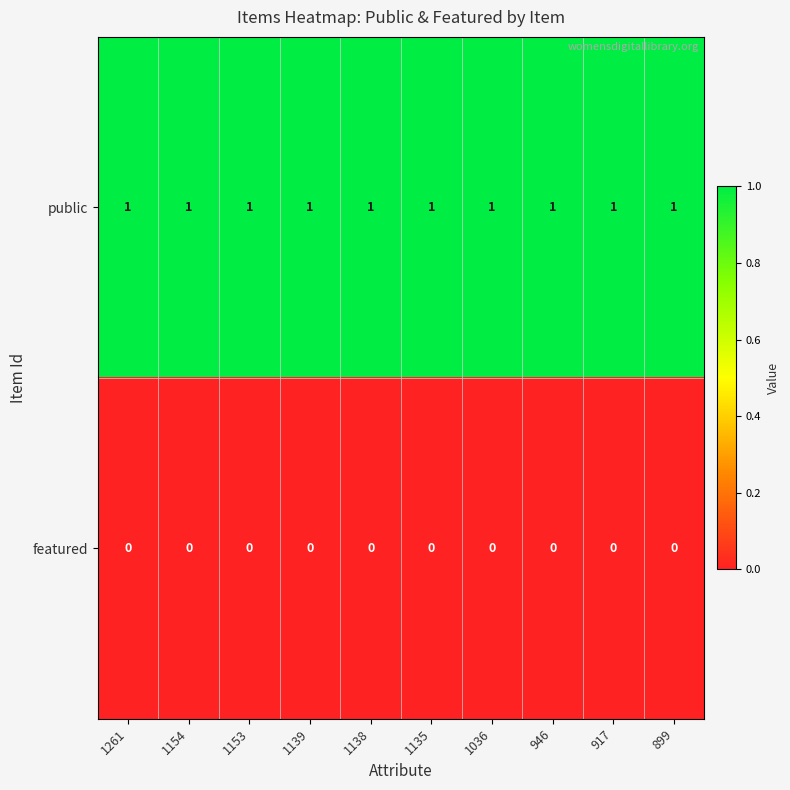

What is the total value across all series at 1135?

1